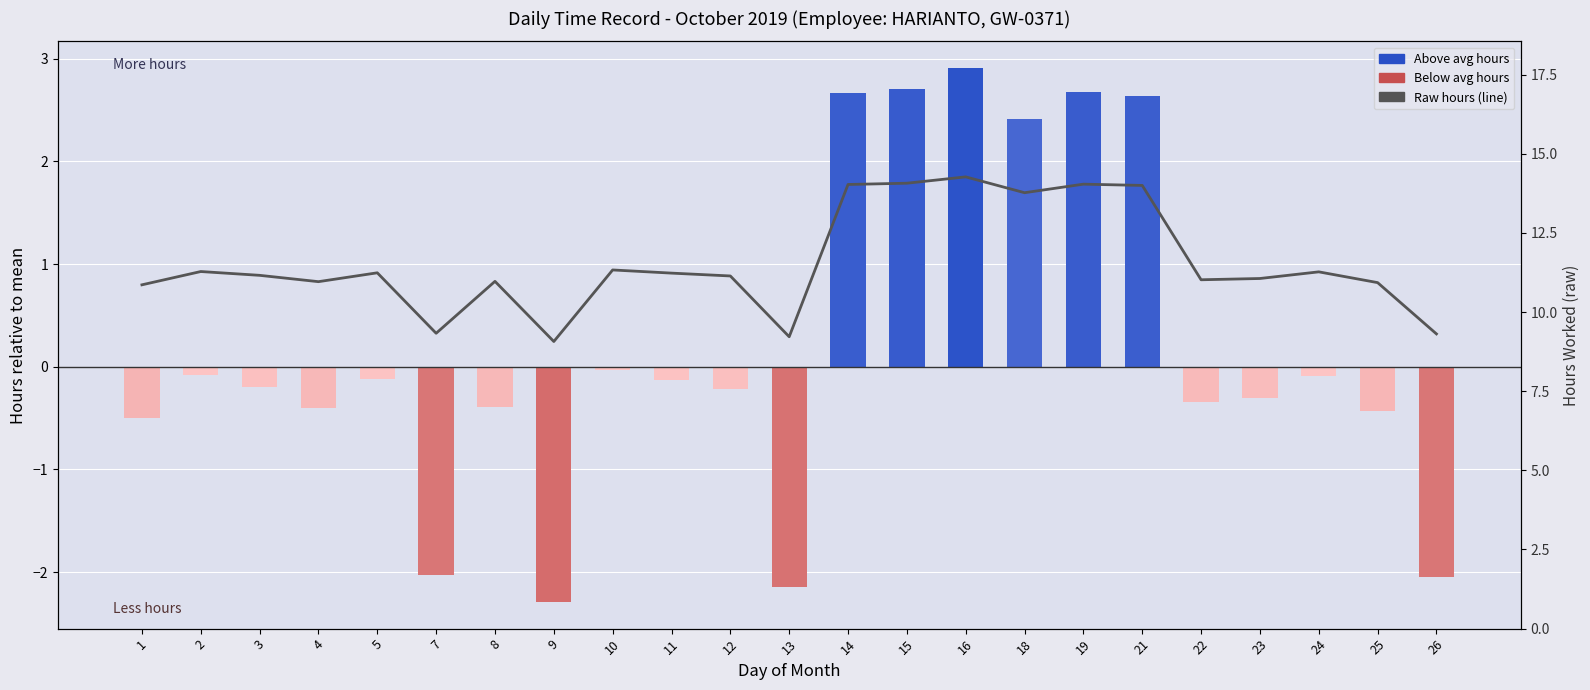

Reading left to right, extract all data points from this chart.

10.9	11.3	11.2	11.0	11.2	9.3	11.0	9.1	11.3	11.2	11.1	9.2	14.0	14.1	14.3	13.8	14.0	14.0	11.0	11.1	11.3	10.9	9.3